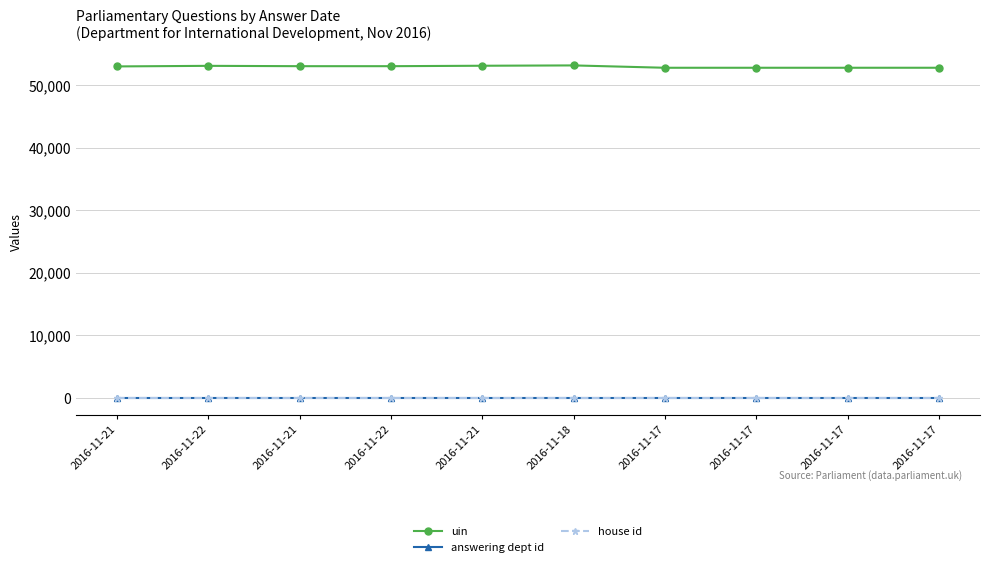

Is this an area chart (filled region under the line)?

No